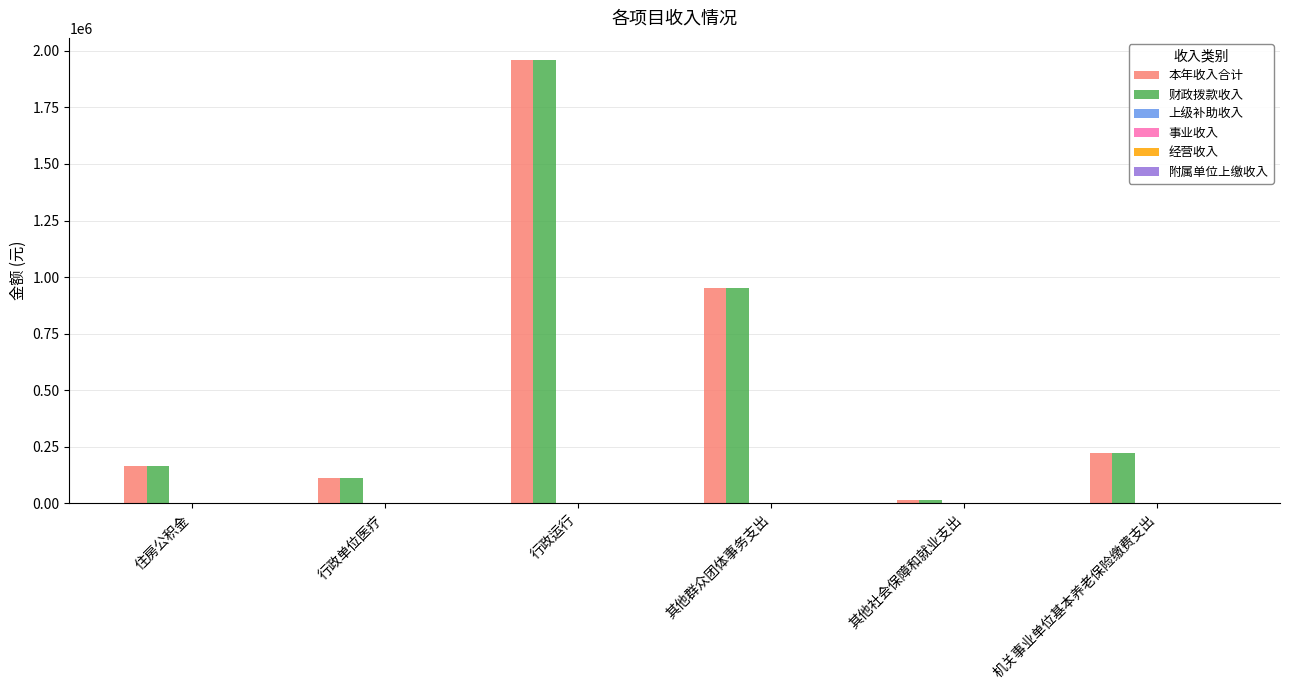

How many data points in 财政拨款收入 are above 223047?

3